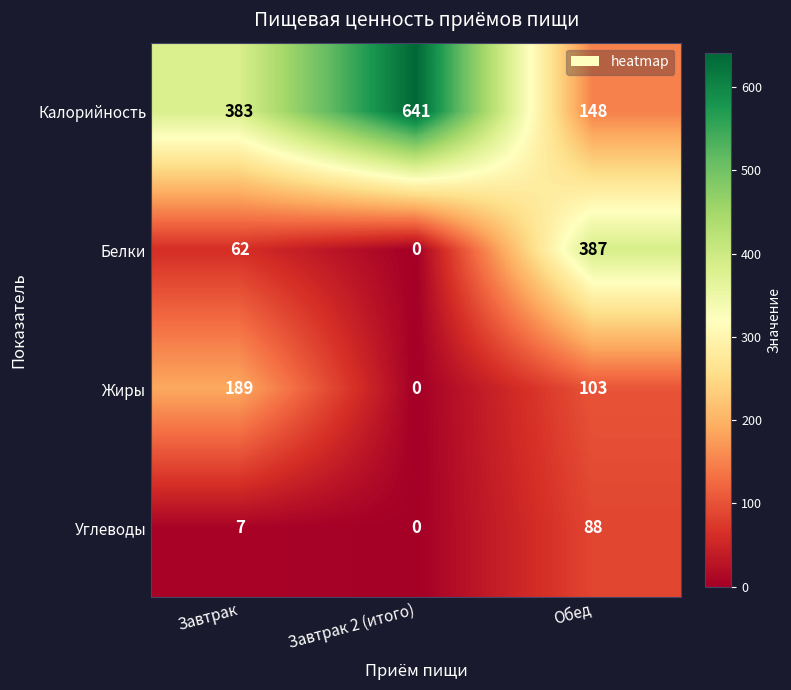

What is the average value of the Жиры series?

97